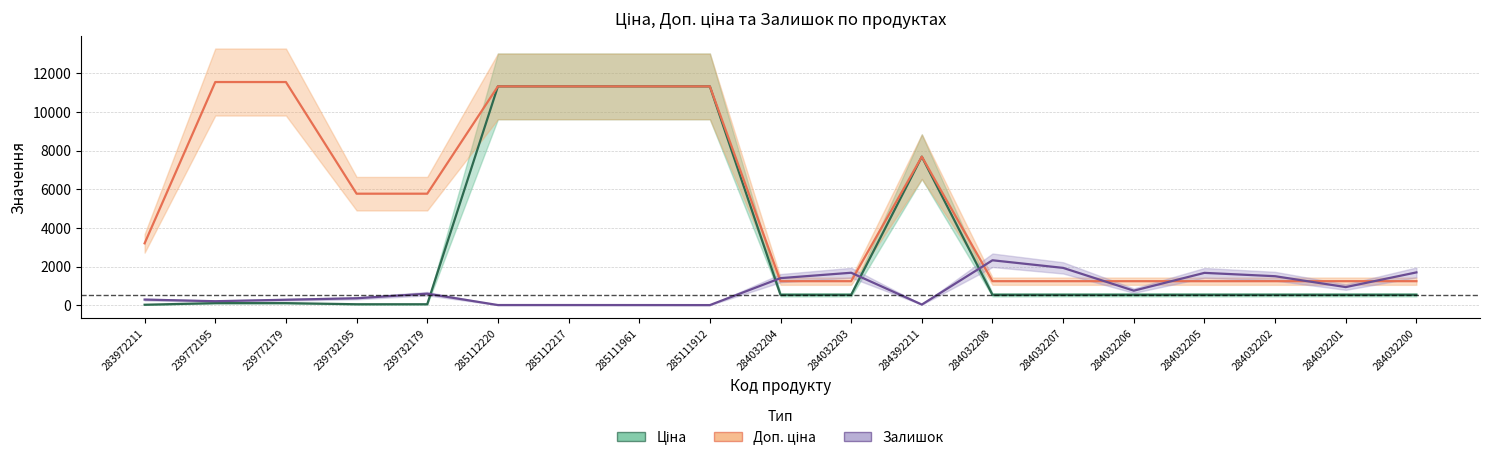

Where is Доп. ціна nearest to the value 6393?

239732195